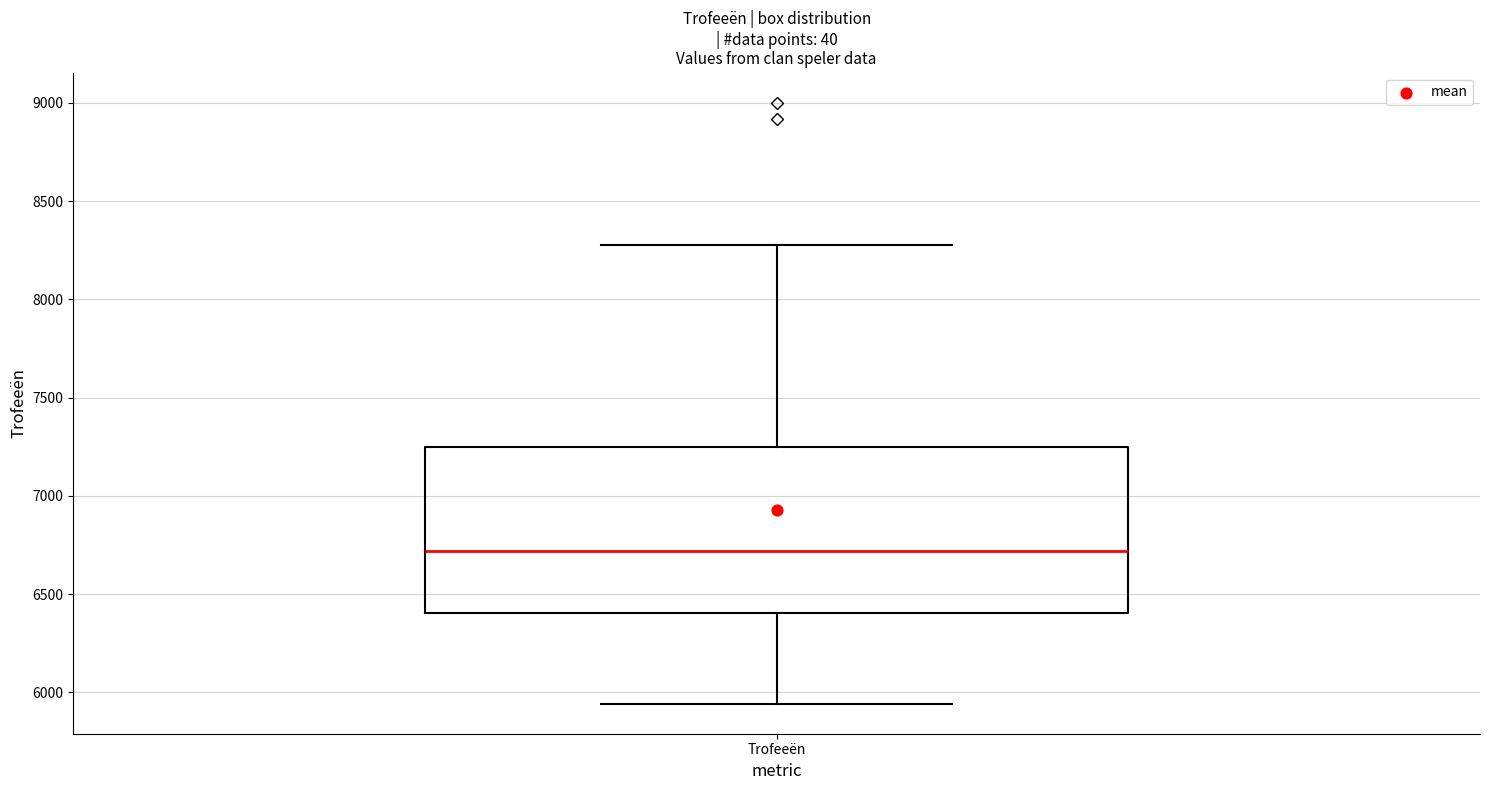

Transcribe this box plot: give where the median line is, the range the box spans, and where the two whiskers end, as read against the y-axis. The values are not printed on the chart, so give them approximately, as read against the axis.

median 6700, box 6400 to 7250, whiskers 5950 to 8300